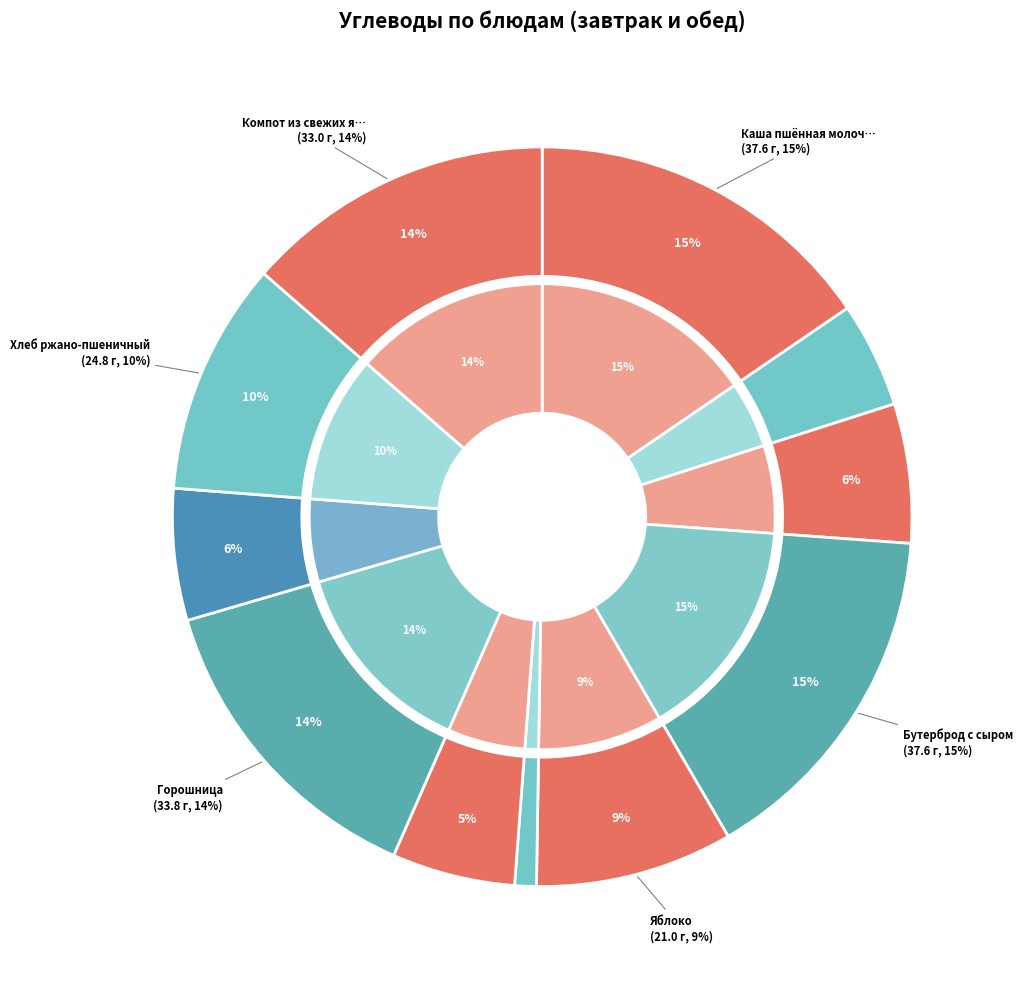

Is it true that Хлеб ржано-пшеничный is 2% of the pie?

False